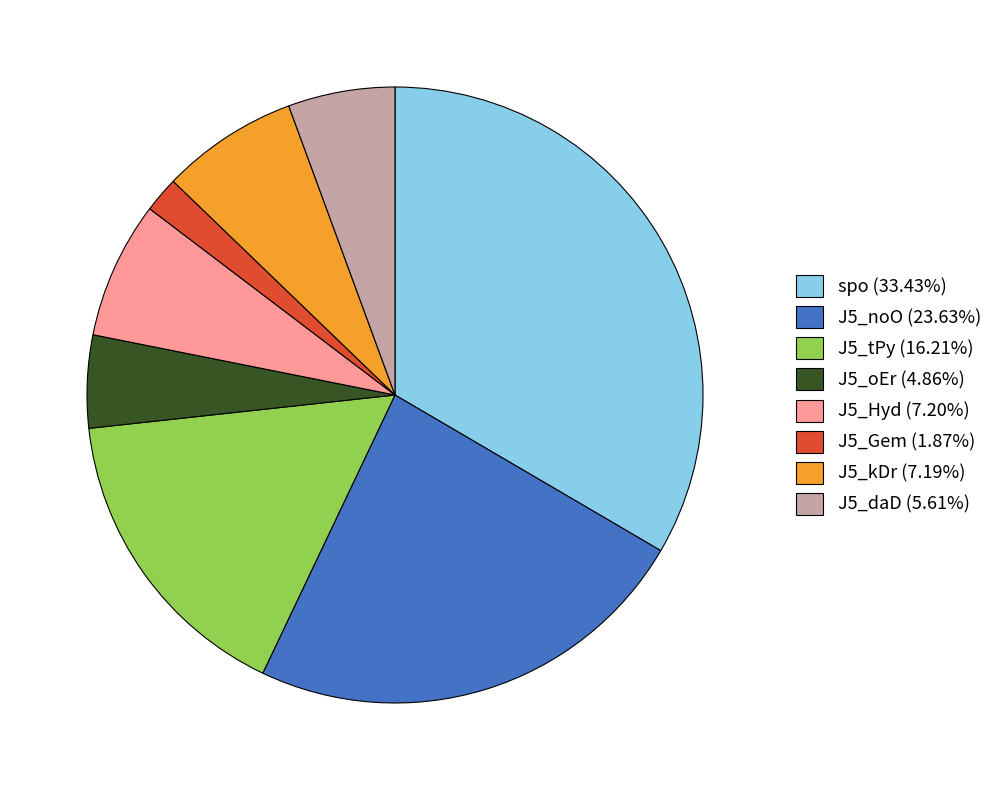

Does J5_noO (23.63%) represent more than half of the total?

No